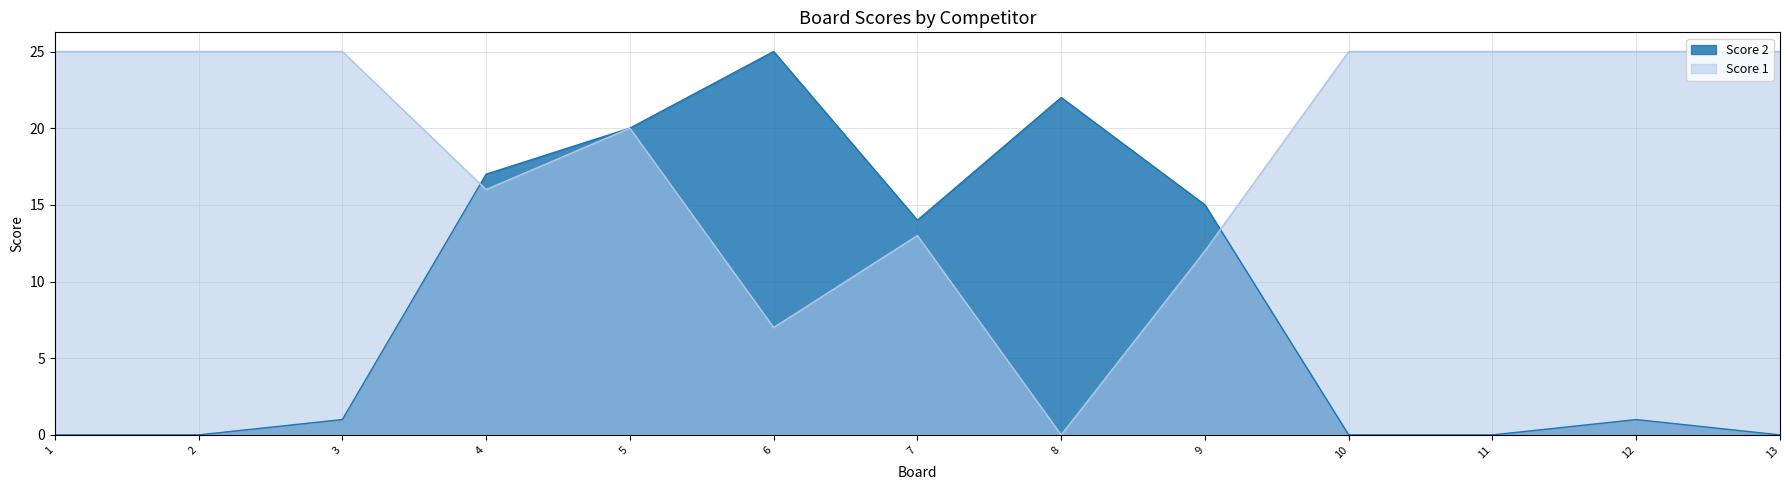

True or false: Score 1 and Score 2 cross at least once.

True